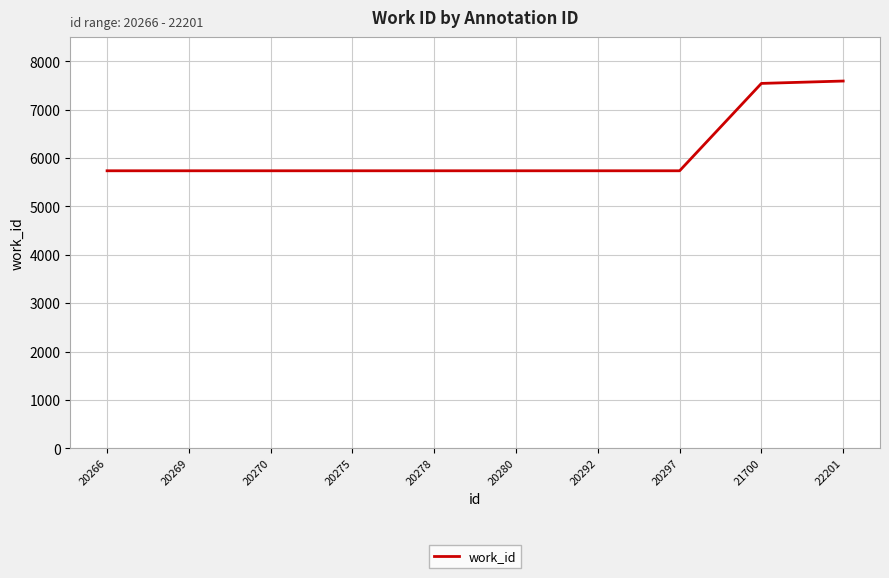

How many lines are shown in the chart?

1